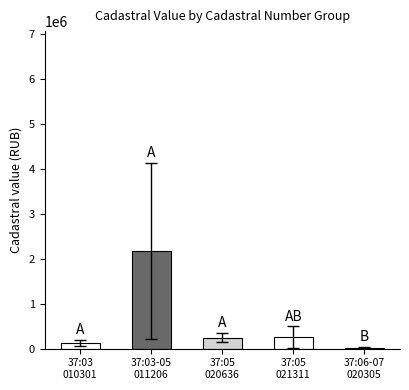

Approximately how many times larger is the value at 37:05
021311 compared to 37:05
020636?

1.0